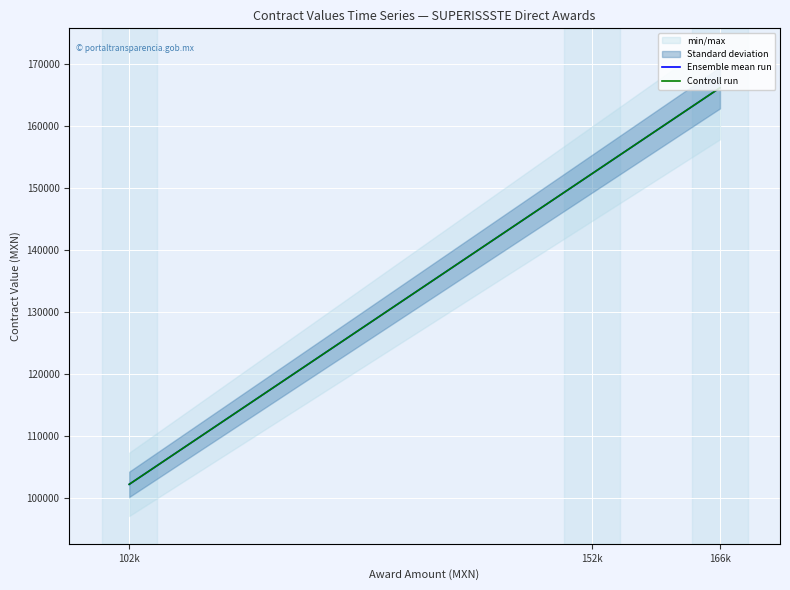

How many Ensemble mean run values are between 102230 and 166188?

3